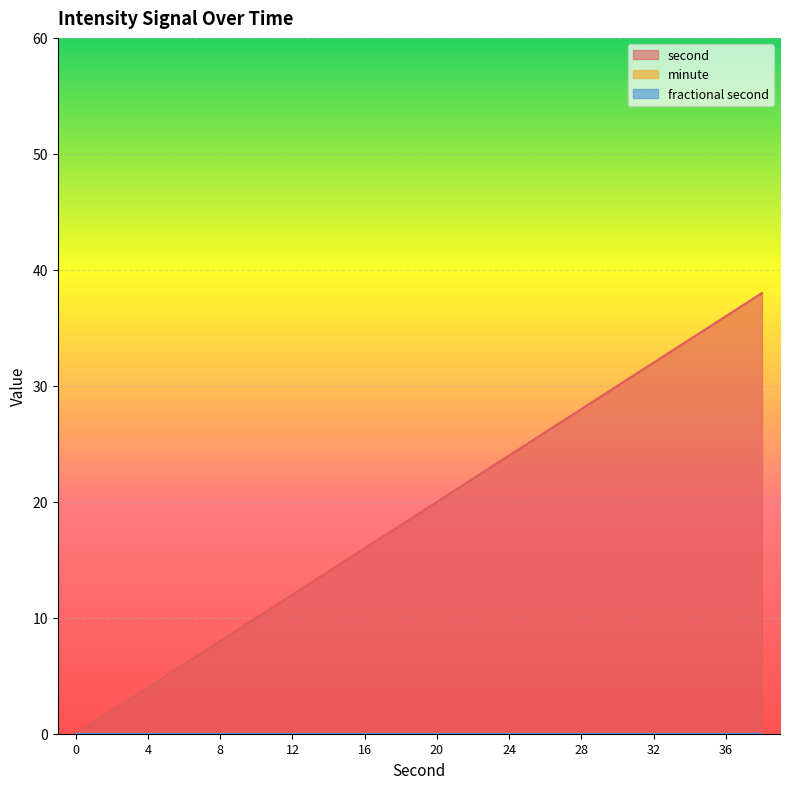

Is it true that minute equals 0 at 6?

True